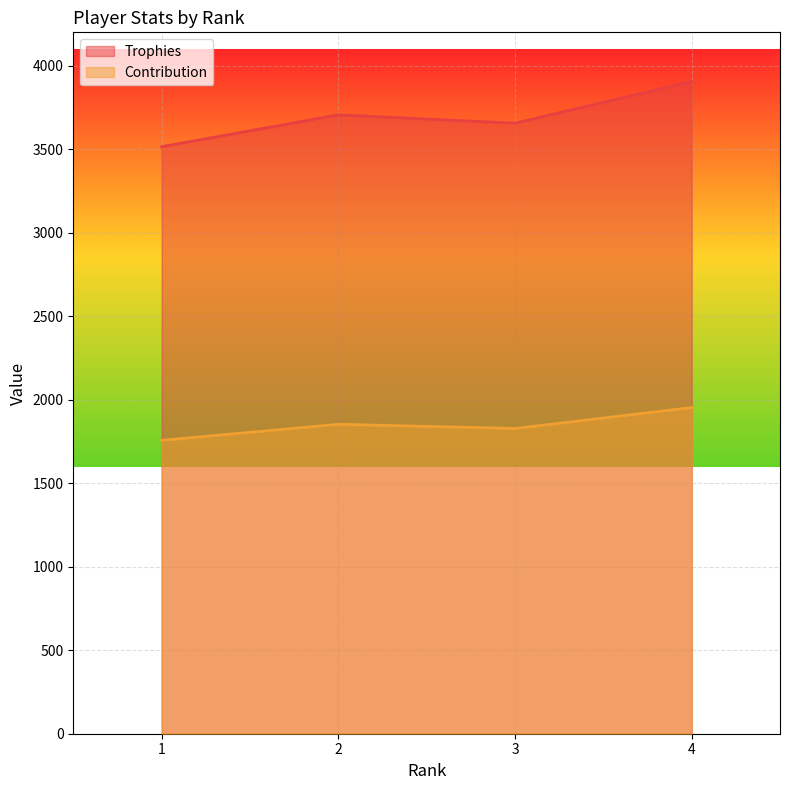

At 1, list the series in order from largest to smallest.

Trophies, Contribution